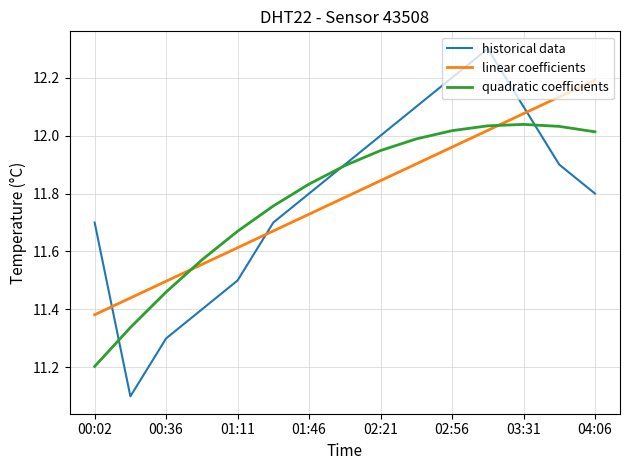

What is the difference between the maximum and minimum values in the quadratic coefficients series?

0.8